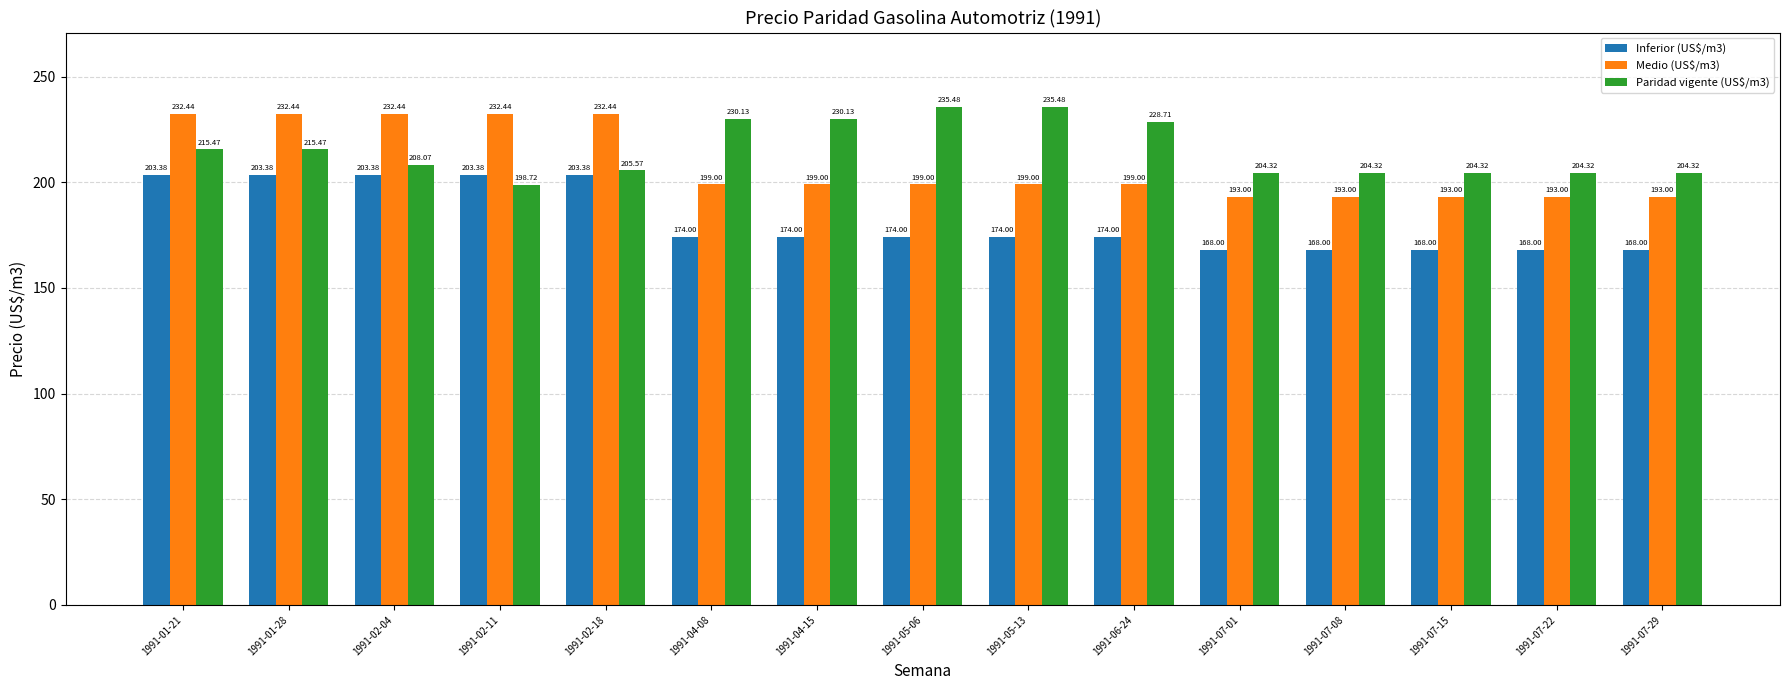

Reading left to right, list all the values displayed in this chart.

Inferior (US$/m3): 203.4	203.4	203.4	203.4	203.4	174.0	174.0	174.0	174.0	174.0	168.0	168.0	168.0	168.0	168.0
Medio (US$/m3): 232.4	232.4	232.4	232.4	232.4	199.0	199.0	199.0	199.0	199.0	193.0	193.0	193.0	193.0	193.0
Paridad vigente (US$/m3): 215.5	215.5	208.1	198.7	205.6	230.1	230.1	235.5	235.5	228.7	204.3	204.3	204.3	204.3	204.3